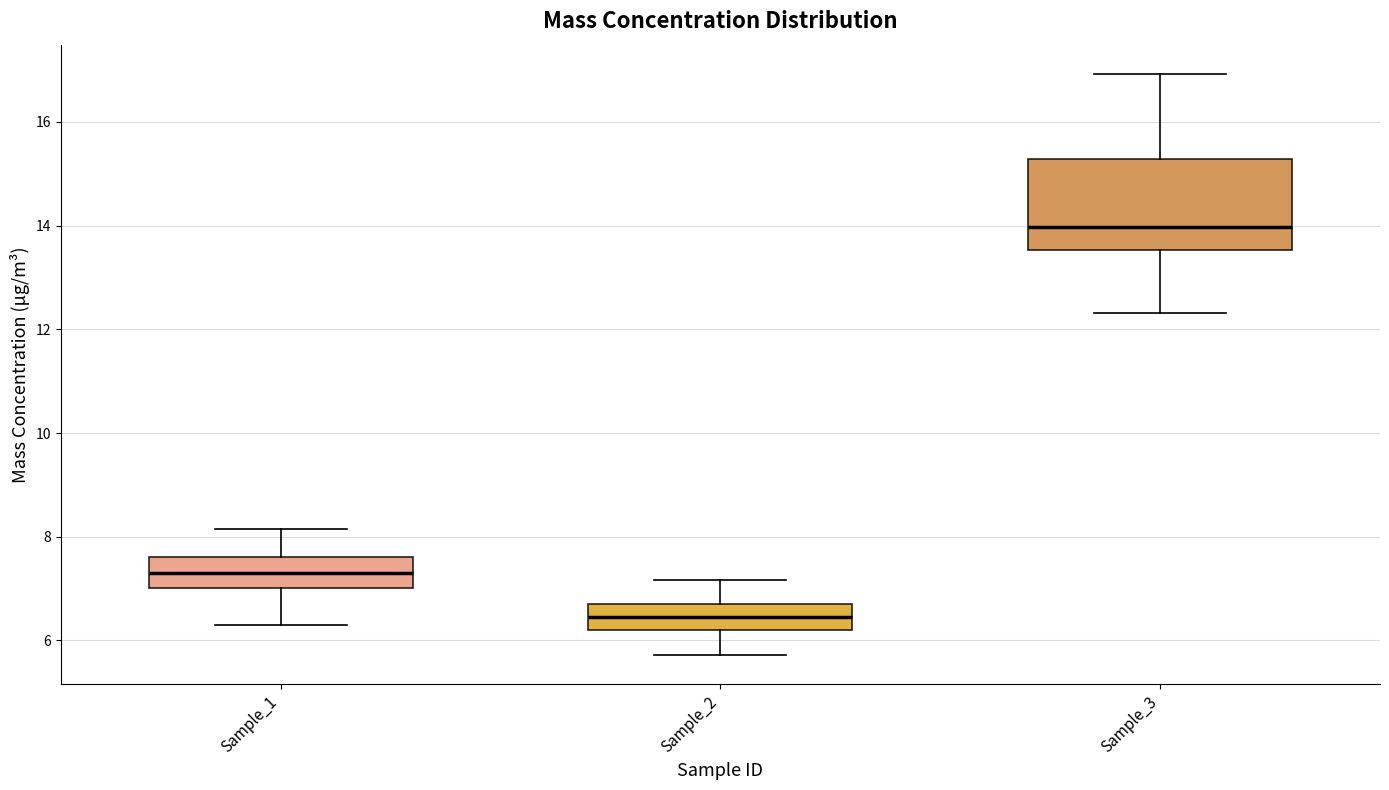

Reading left to right, transcribe this box plot: for each box, give where its median line is, the range the box spans, and where its two whiskers end, as read against the y-axis. The values are not printed on the chart, so give them approximately, as read against the axis.

Sample_1: median 7.4, box 7.0 to 7.6, whiskers 6.2 to 8.2
Sample_2: median 6.4, box 6.2 to 6.8, whiskers 5.8 to 7.2
Sample_3: median 14.0, box 13.6 to 15.2, whiskers 12.4 to 17.0